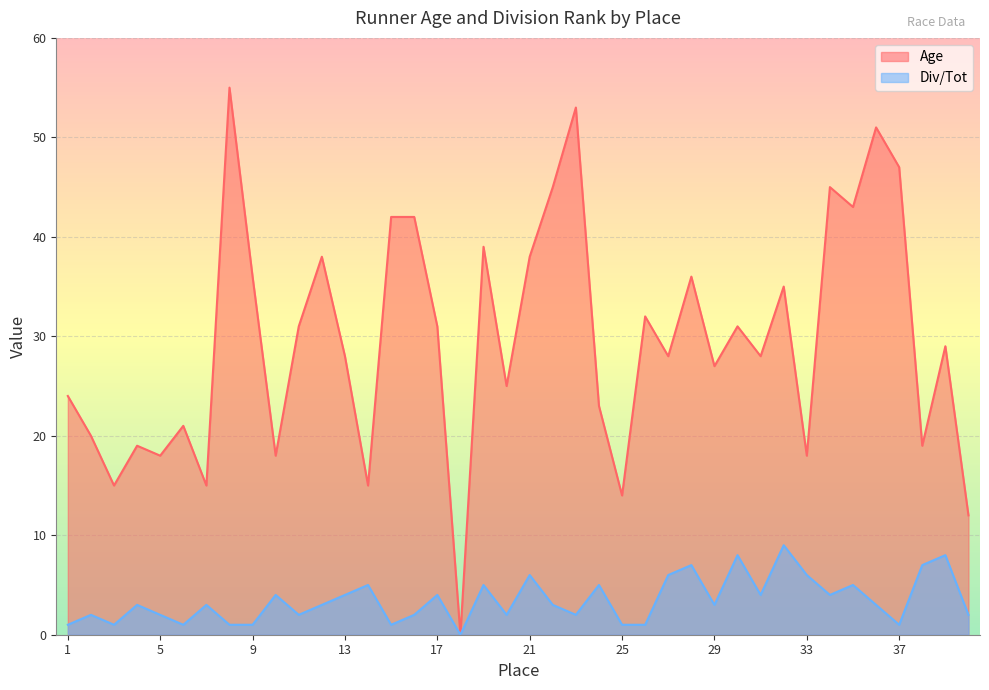

How many interior local peaks does the Age series have?

13